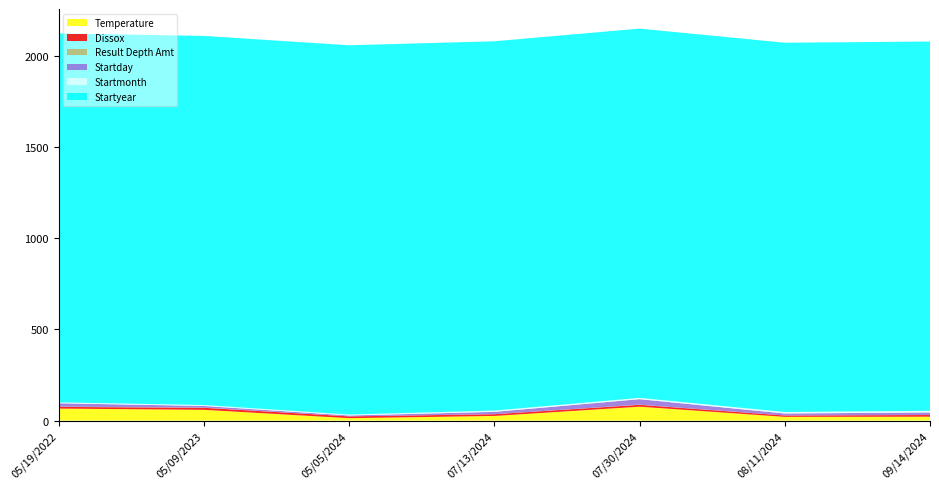

Reading left to right, extract all data points from this chart.

Temperature: 65.8	58.9	13.2	25.4	76.2	20.4	21.2
Dissox: 9.2	11.3	9.8	9.4	10.1	7.5	9.3
Result Depth Amt: 1.0	1.0	0.0	0.0	1.0	0.0	0.0
Startday: 19.0	9.0	5.0	13.0	30.0	11.0	14.0
Startmonth: 5.0	5.0	5.0	7.0	7.0	8.0	9.0
Startyear: 2022.0	2023.0	2024.0	2024.0	2024.0	2024.0	2024.0